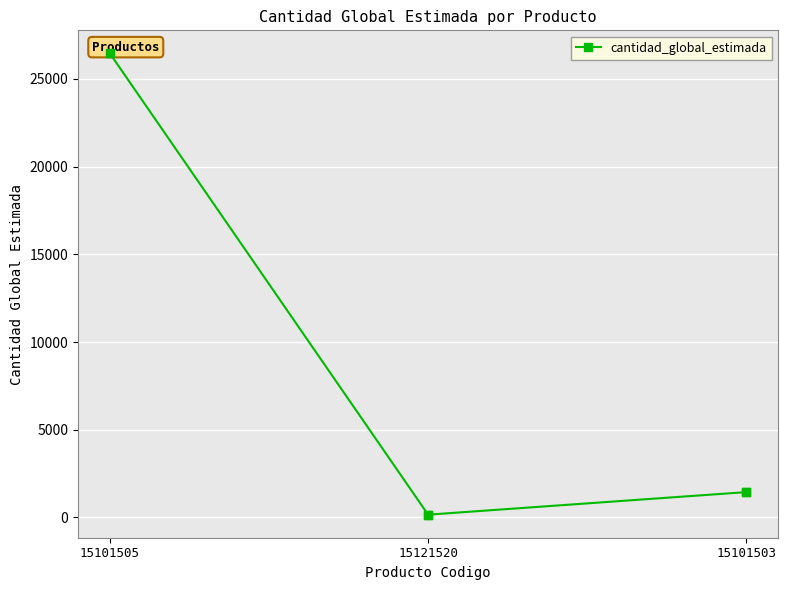

Which has a higher value, 15101503 or 15101505?

15101505